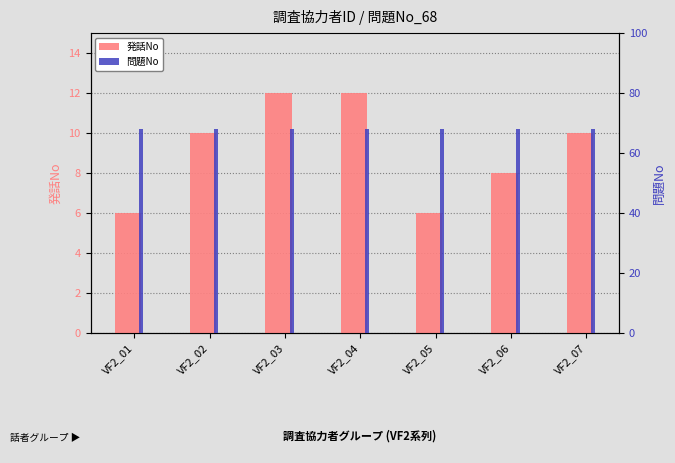

What are all the series names shown in the legend?

発話No, 問題No